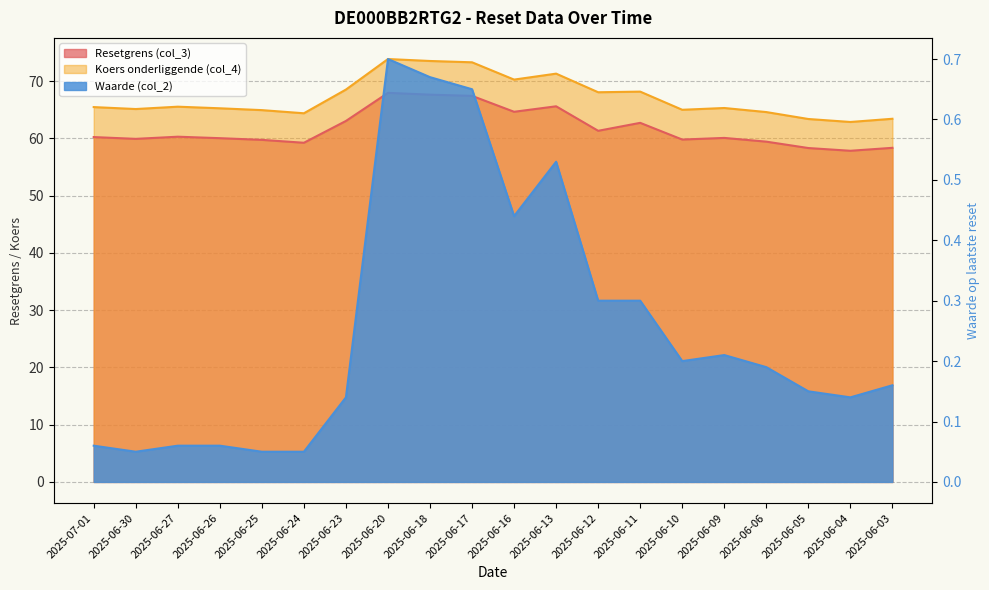

How many lines are shown in the chart?

3